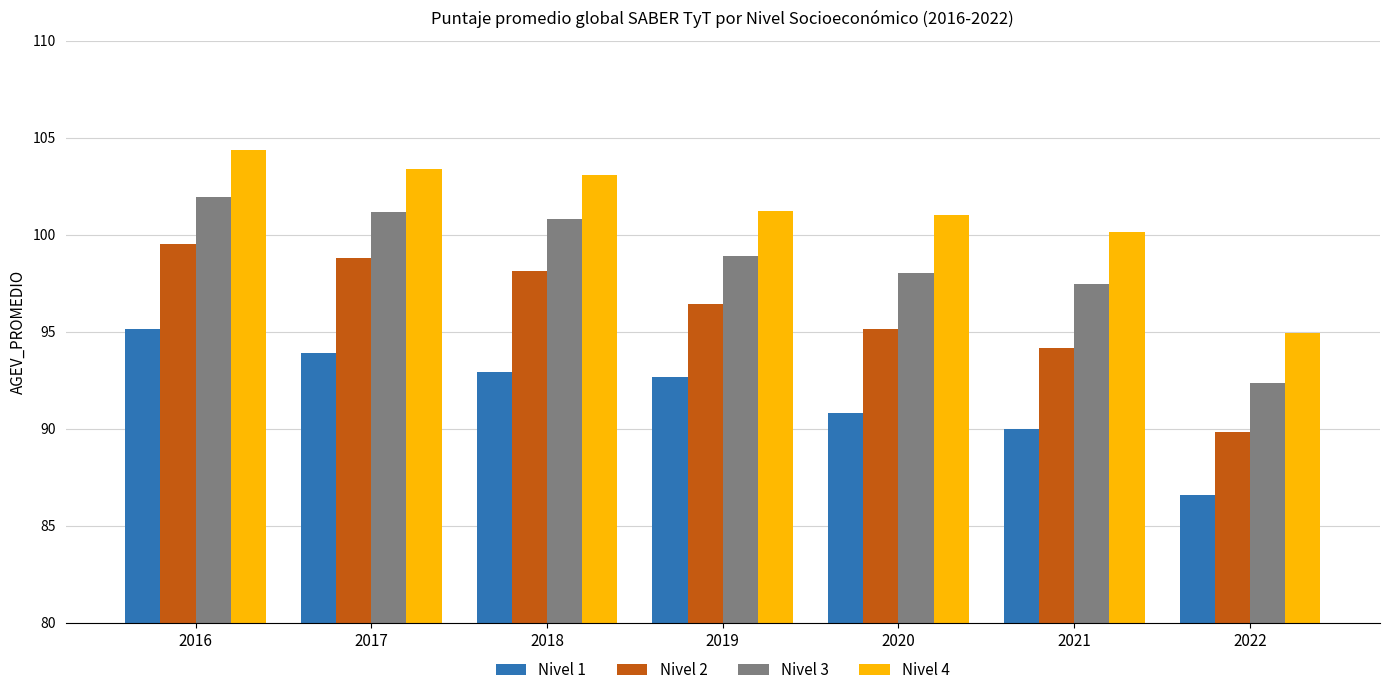

The Nivel 2 series shows 137.3 at 2019. True or false?

False